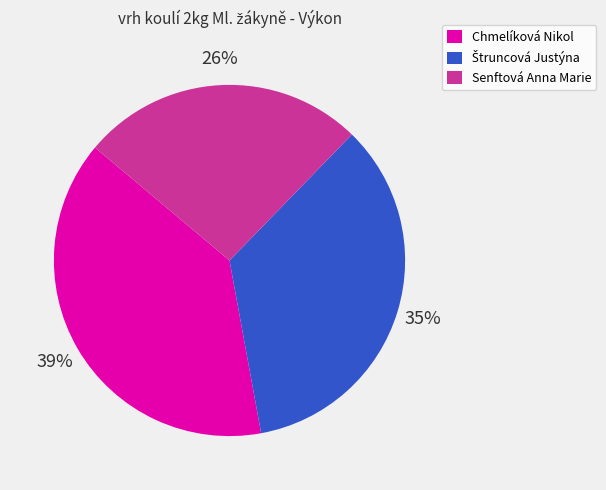

Which category has the smallest portion of the pie?

Senftová Anna Marie